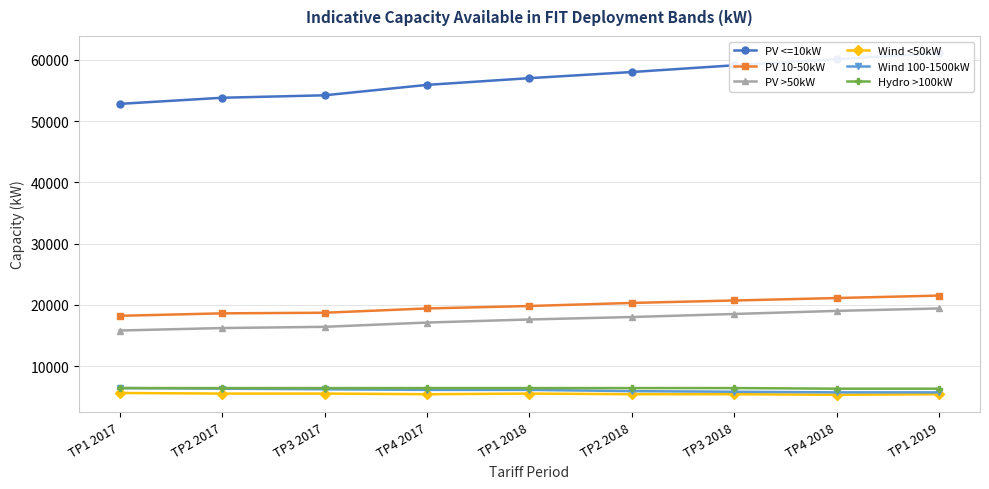

Which has a higher value, TP4 2017 or TP1 2017?

TP4 2017